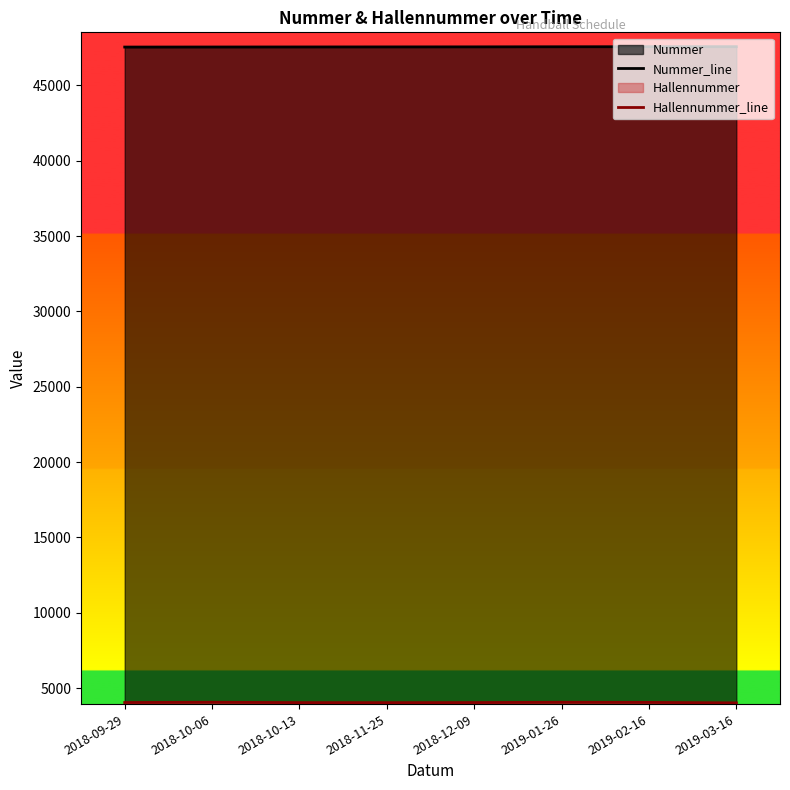

The Hallennummer_line series shows 4057 at 2019-01-26. True or false?

True